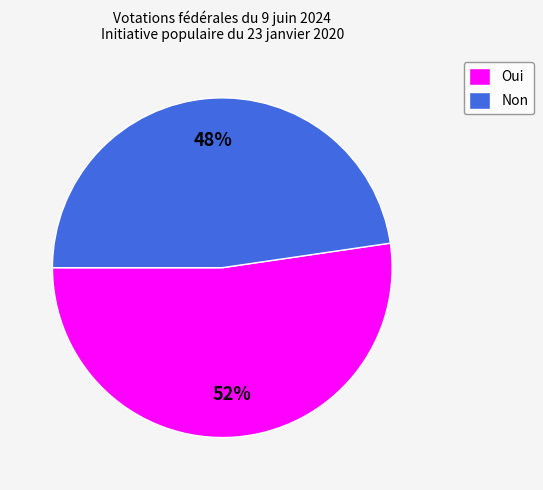

What is the ratio of the value at Oui to the value at Non?

1.1